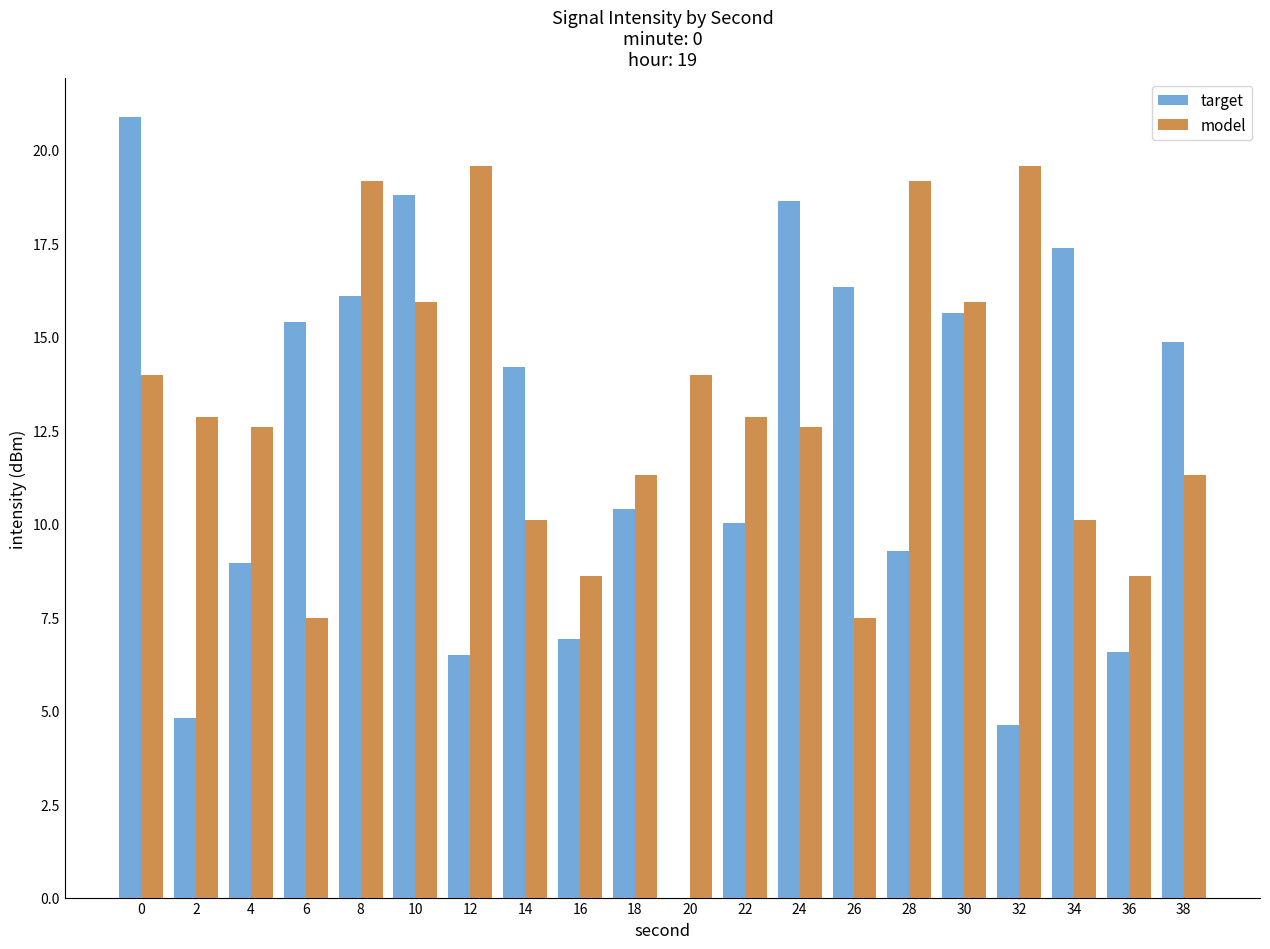

The model series shows 10.1 at 34. True or false?

True